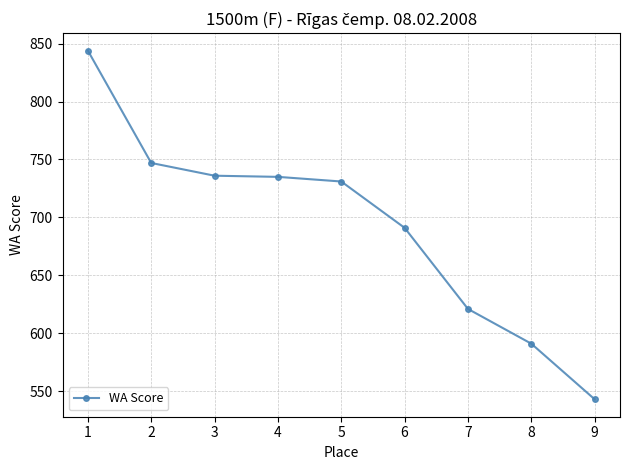

What is the value of the 7th point from the left?

621